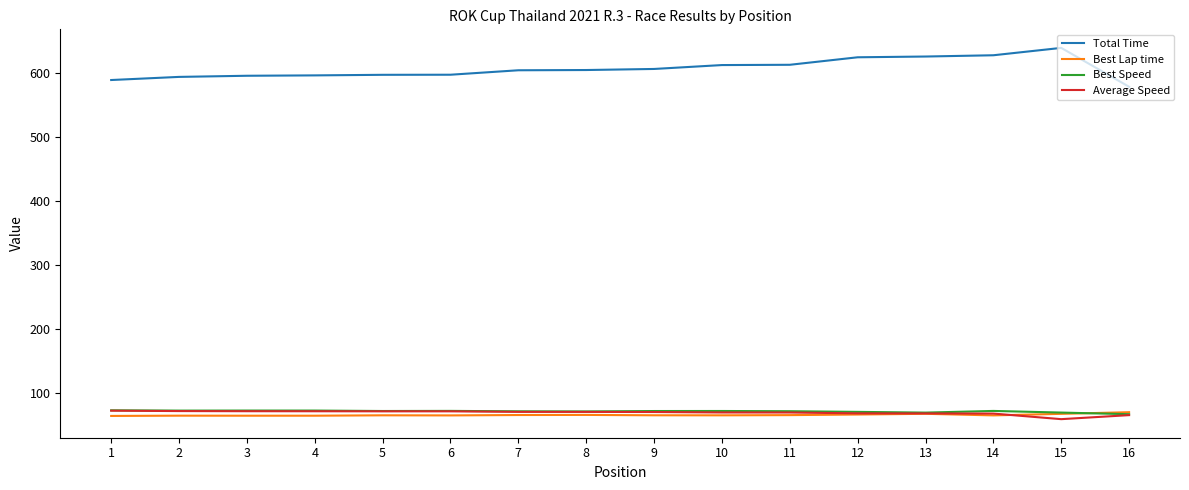

Is it true that Total Time equals 886.1 at 13?

False